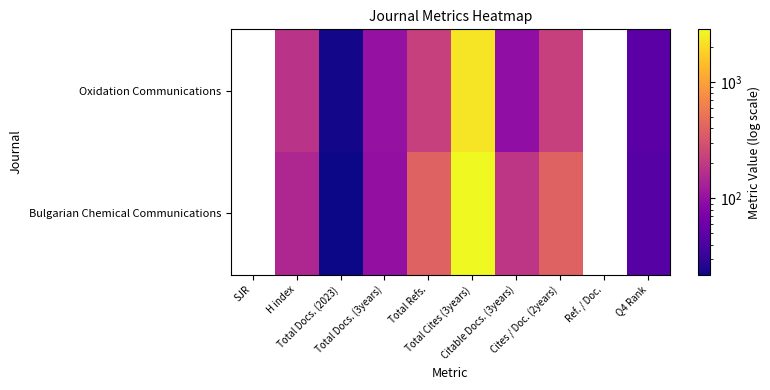

Is it true that Bulgarian Chemical Communications equals 4502.4 at Total Cites (3years)?

False